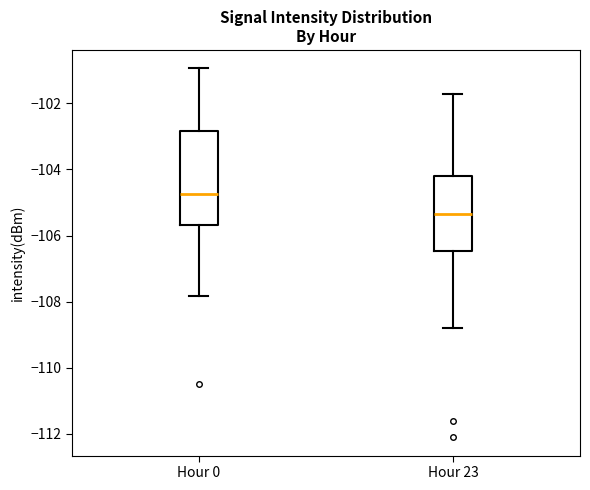

Reading left to right, read every box against the y-axis: the position of its median line, the range the box covers, and the ends of its whiskers. The values are not printed on the chart, so give them approximately, as read against the axis.

Hour 0: median -104.8, box -105.6 to -102.8, whiskers -107.8 to -101.0
Hour 23: median -105.4, box -106.4 to -104.2, whiskers -108.8 to -101.8